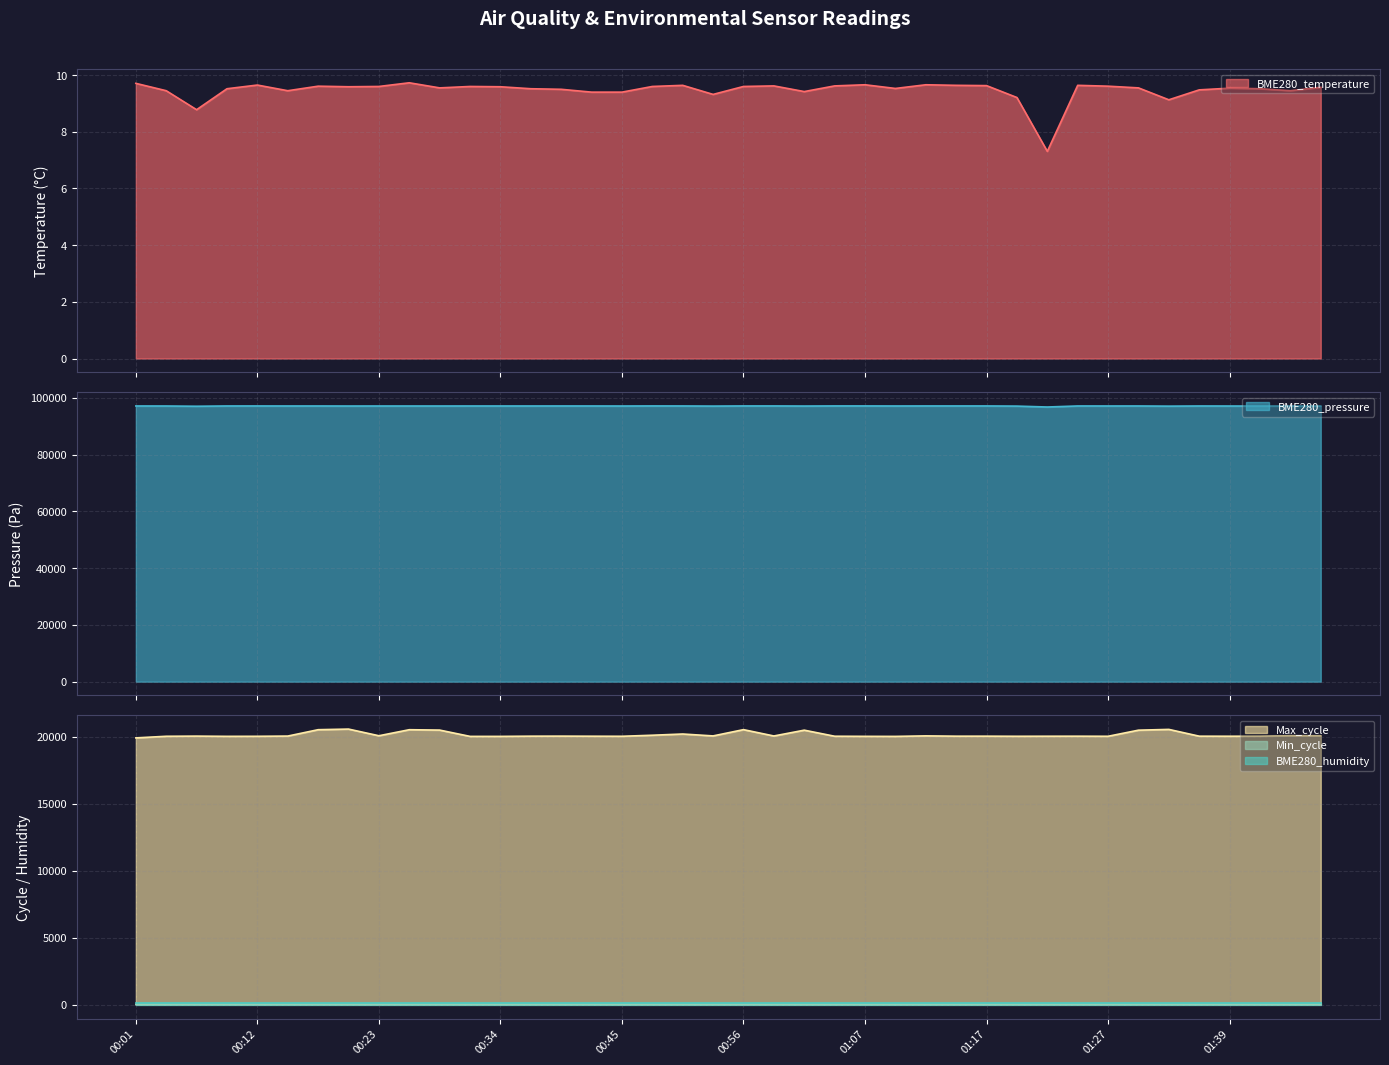

Which series changed the most between 00:09 and 01:30?

Max_cycle